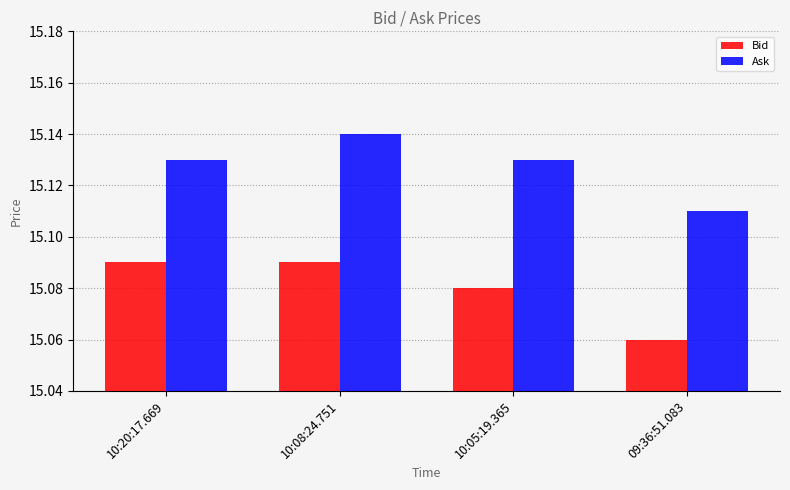

Is it true that Ask equals 3.3 at 09:36:51.083?

False